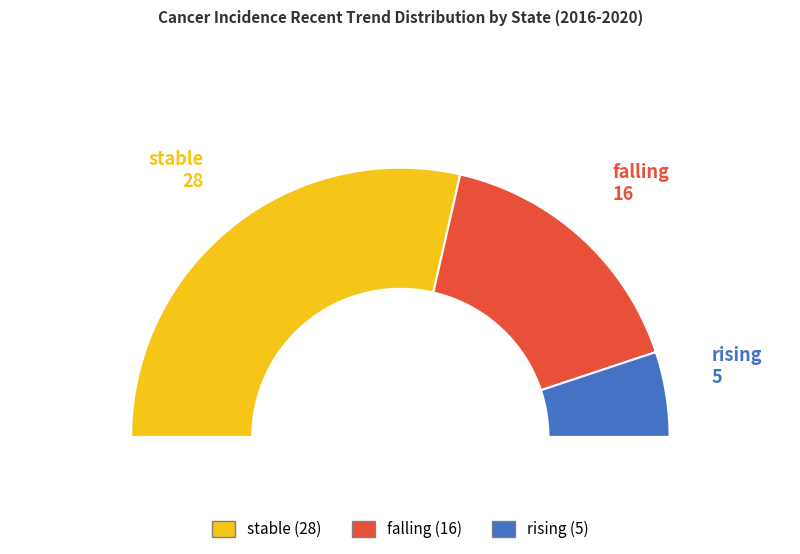

Between falling and rising, which is larger?

falling